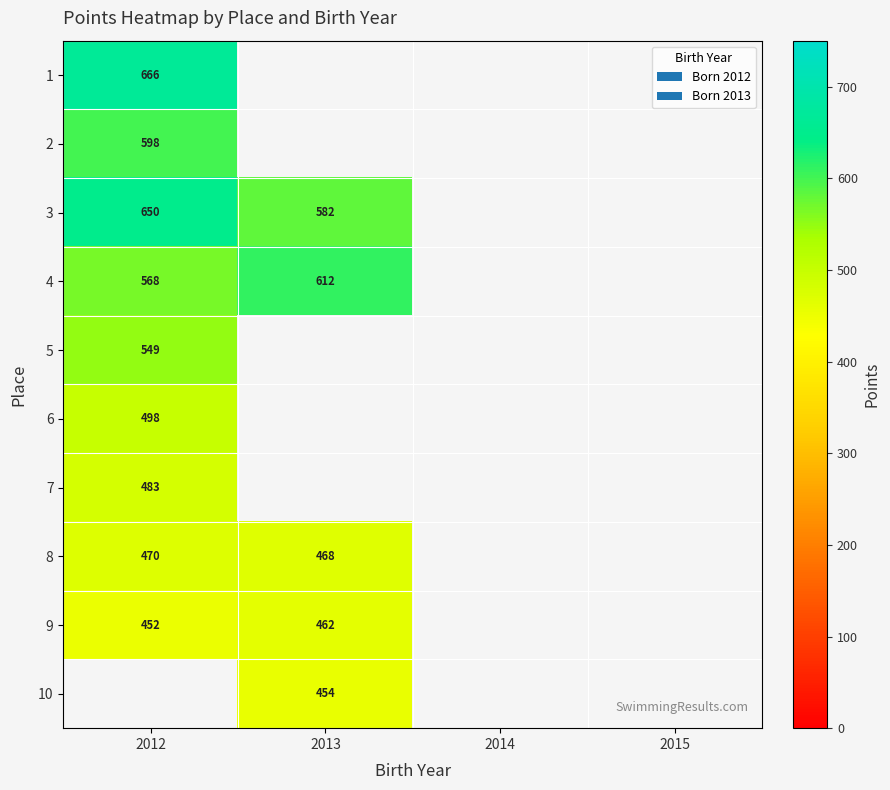

Is it true that 3 equals 650.0 at 2012?

True